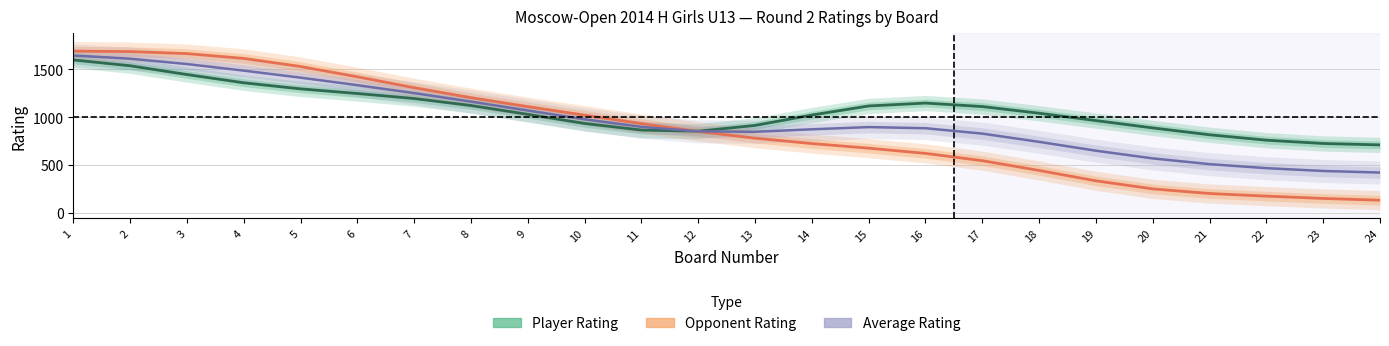

After their last crossing, which series has the higher values: Average Rating or Opponent Rating?

Average Rating